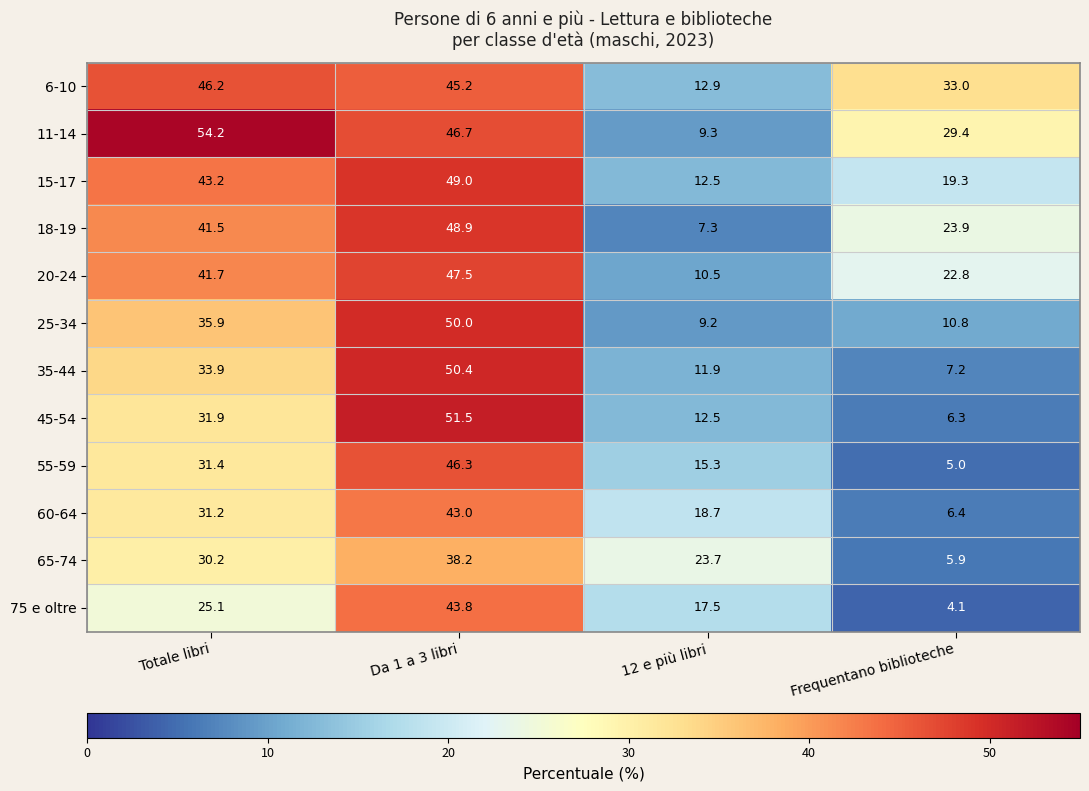

What is the spread (max minus min) of values at Frequentano biblioteche?

28.9